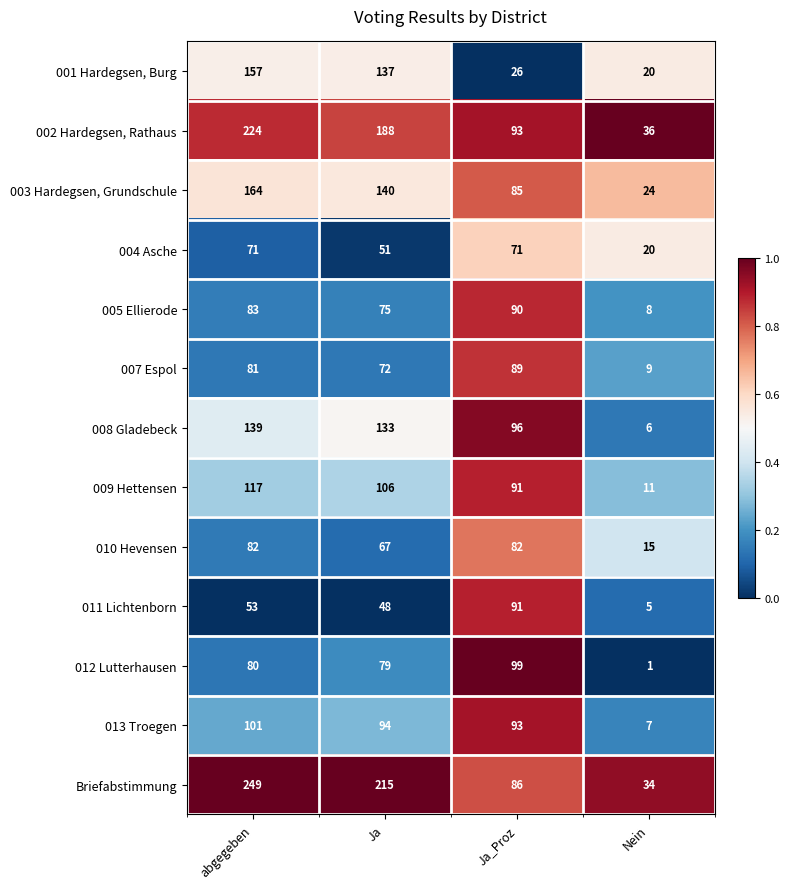

Which series has the largest range (max minus min)?

Briefabstimmung